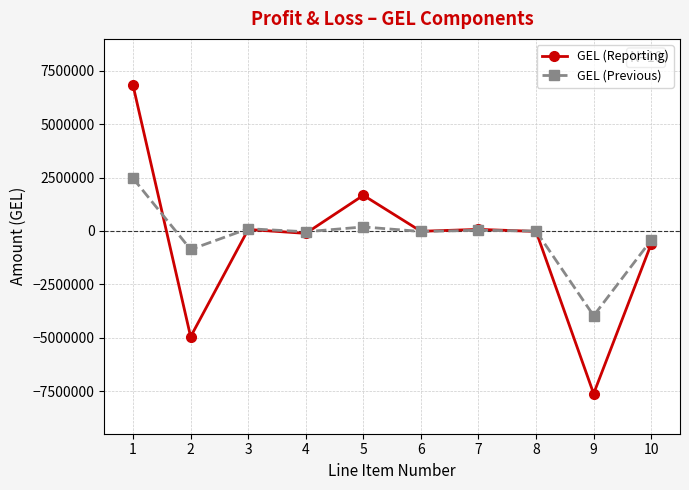

Does the chart display data point markers on the line(s)?

Yes